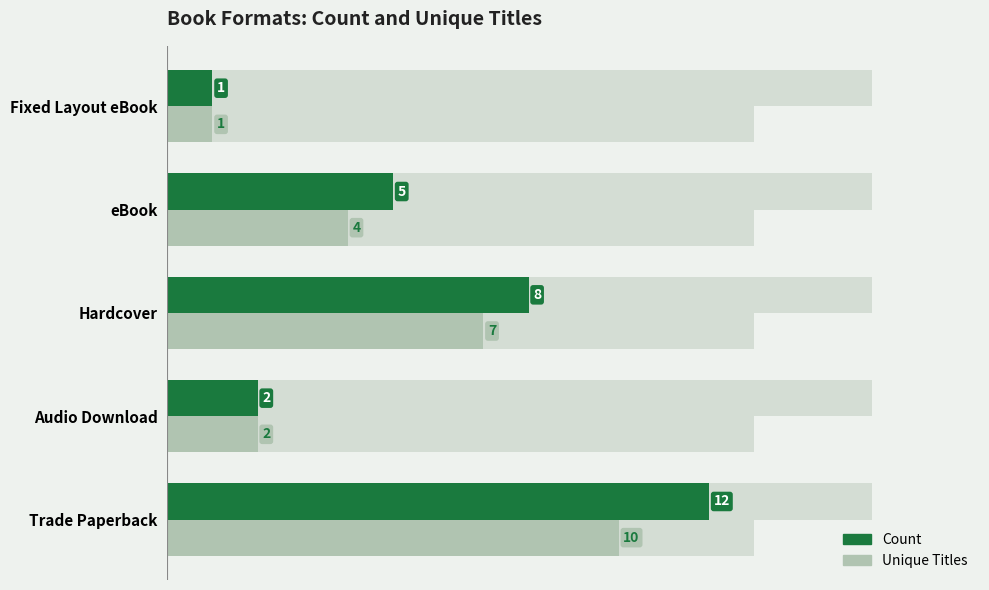

Reading left to right, transcribe all the data shown in this chart.

Count: 12	2	8	5	1
Unique Titles: 10	2	7	4	1